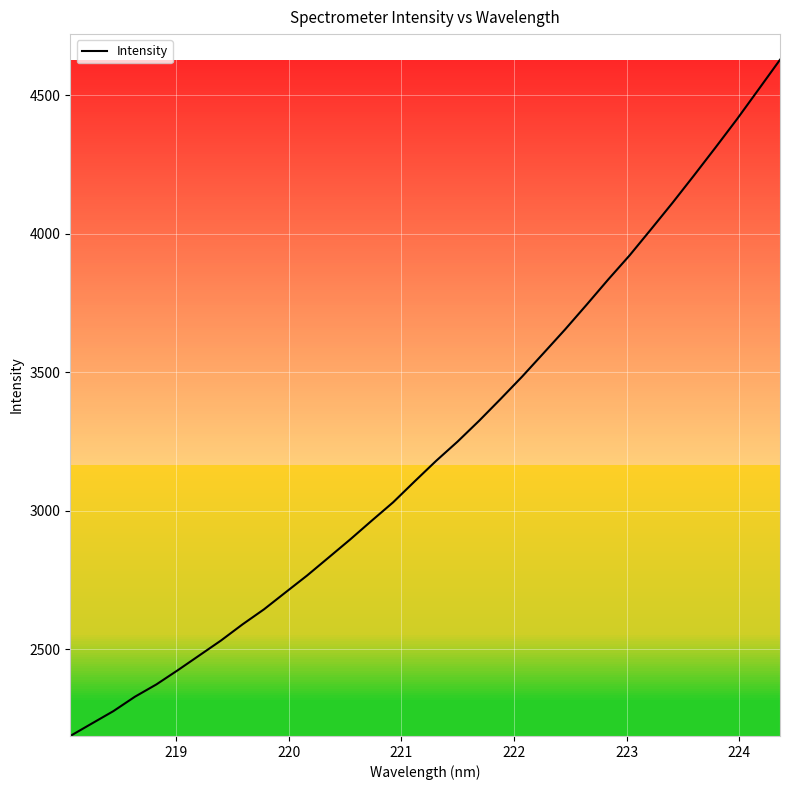

What is the greatest value displayed?

4628.4